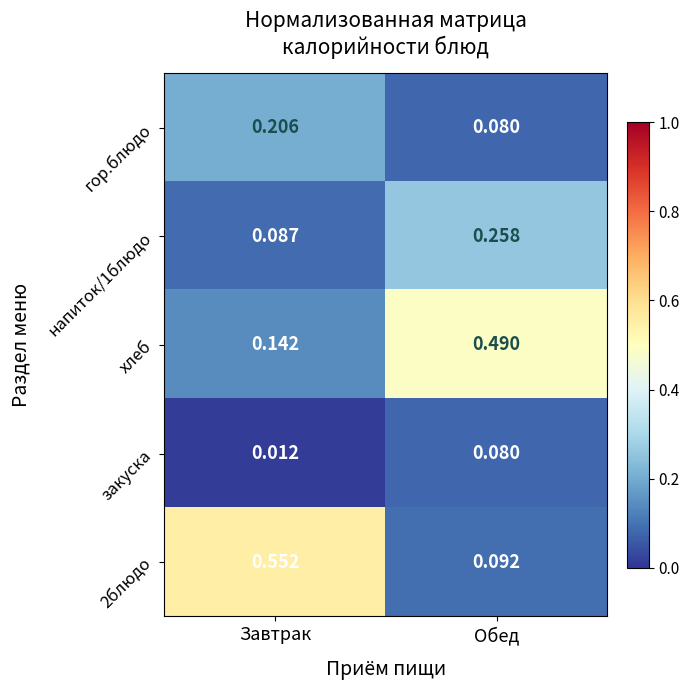

Where is закуска nearest to the value 0?

Завтрак